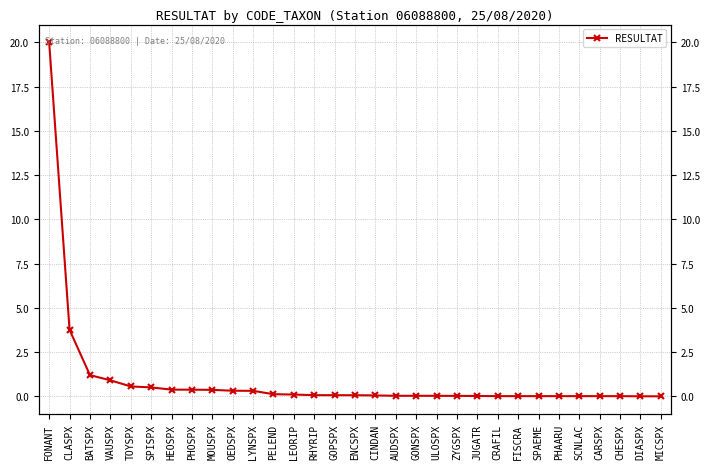

Is this an area chart (filled region under the line)?

No